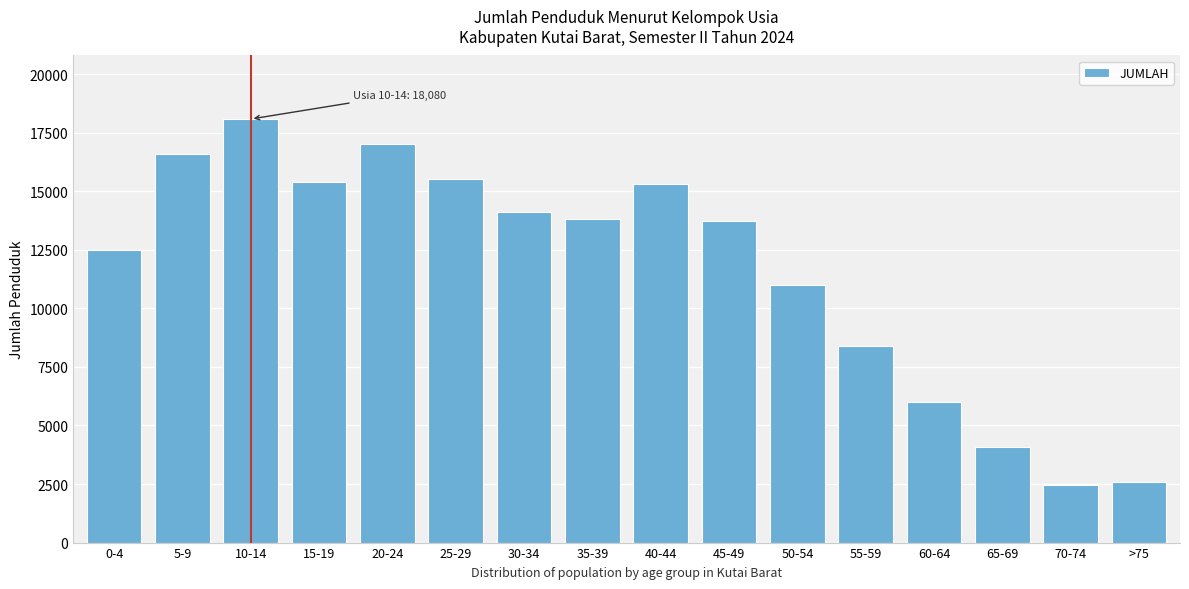

At which label is the value closest to 10279?

50-54